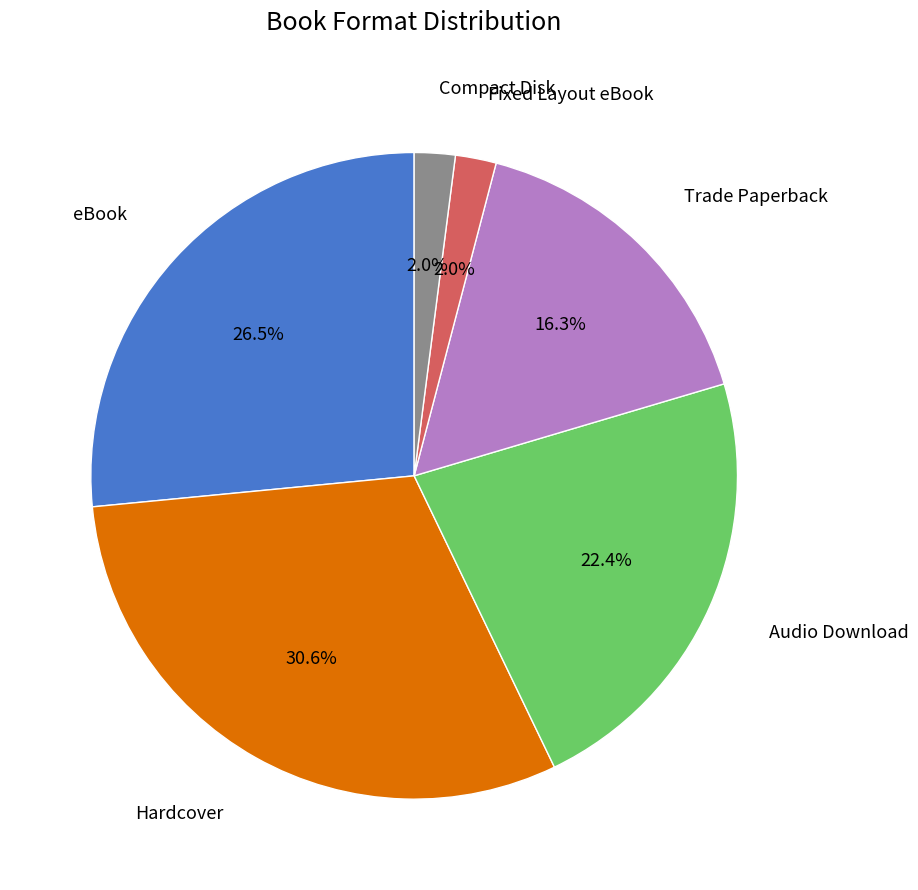

Is the sum of Hardcover and Audio Download greater than half?

Yes